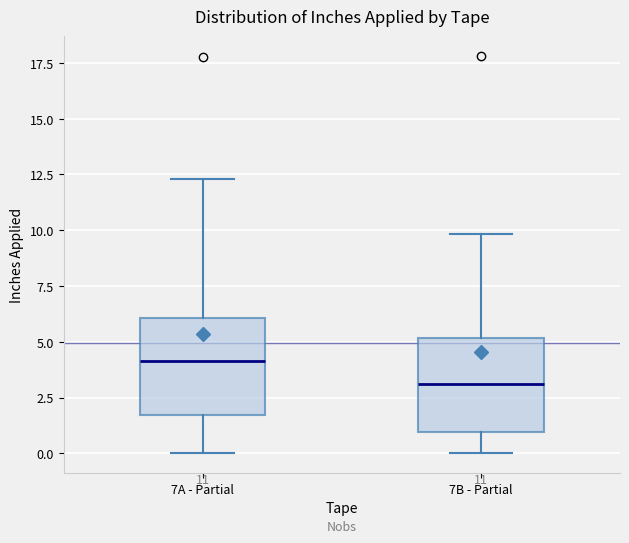

Which box has the lowest median line?

7B - Partial